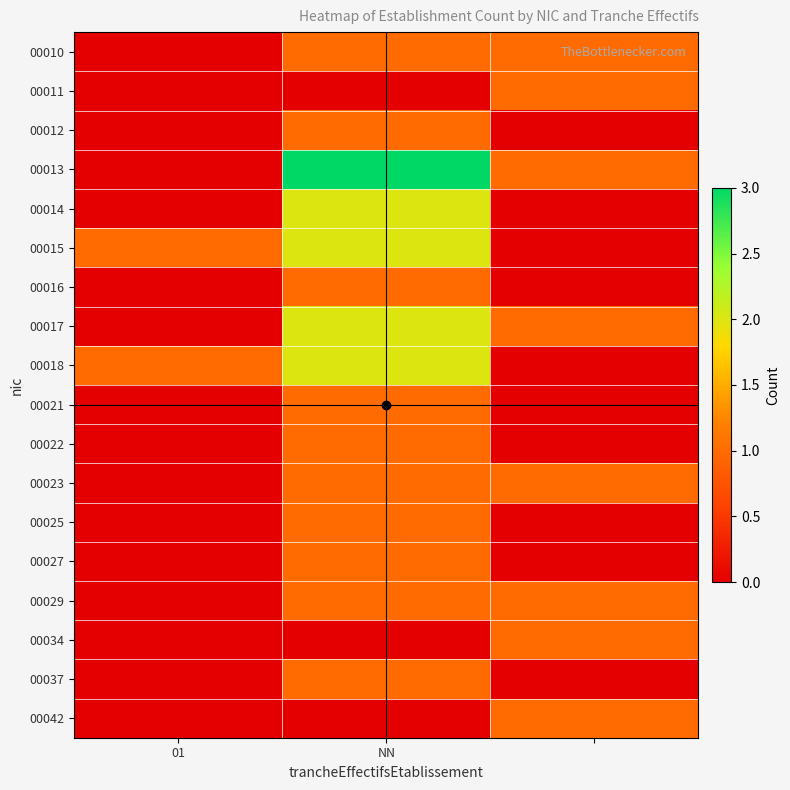

Count the number of categories in the chart.

3